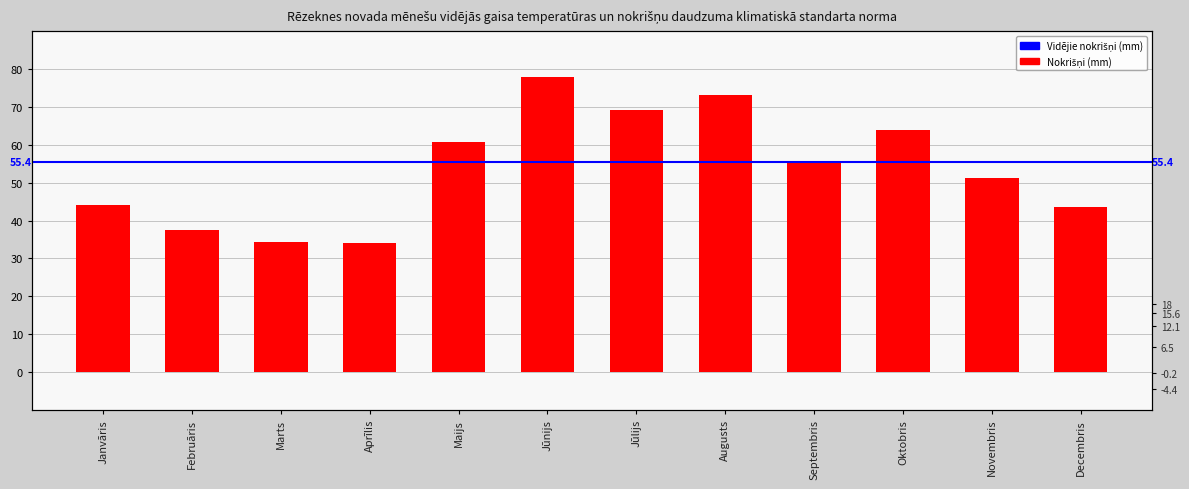

What is the value of the 4th bar from the left?

34.1